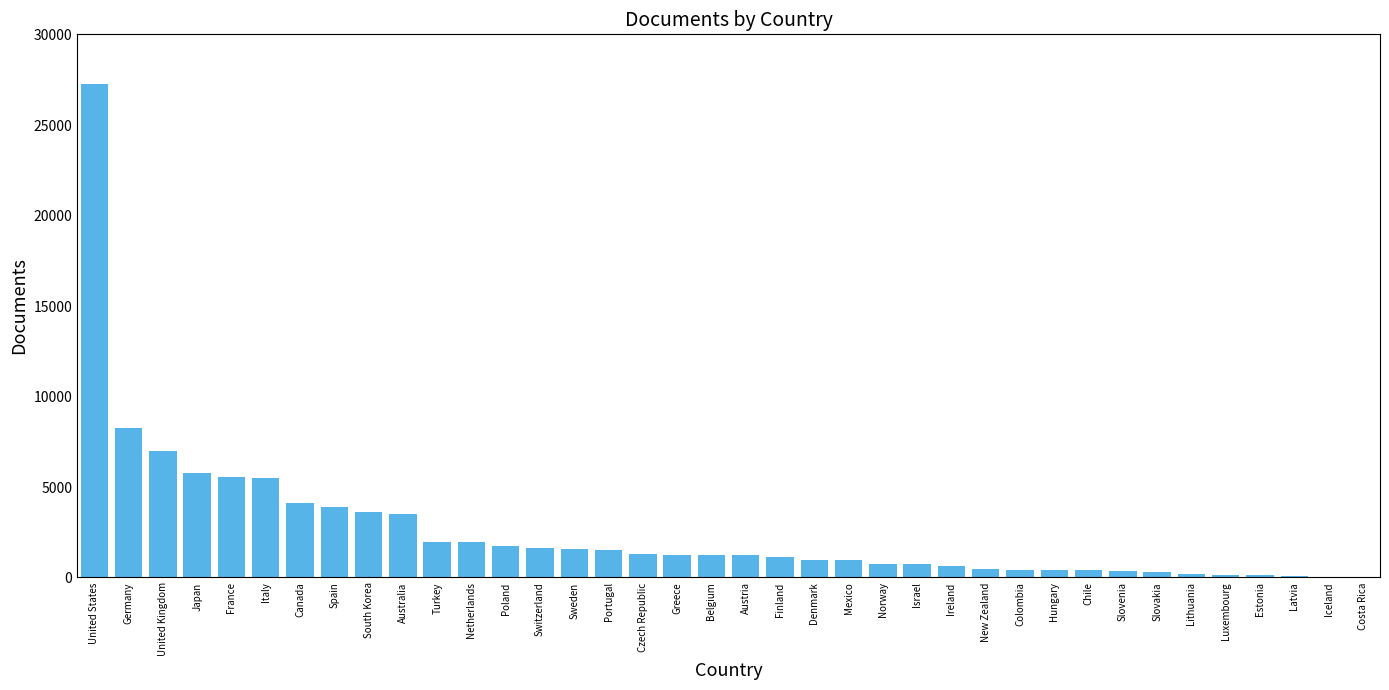

The chart shows a value of 2698 at Switzerland. True or false?

False